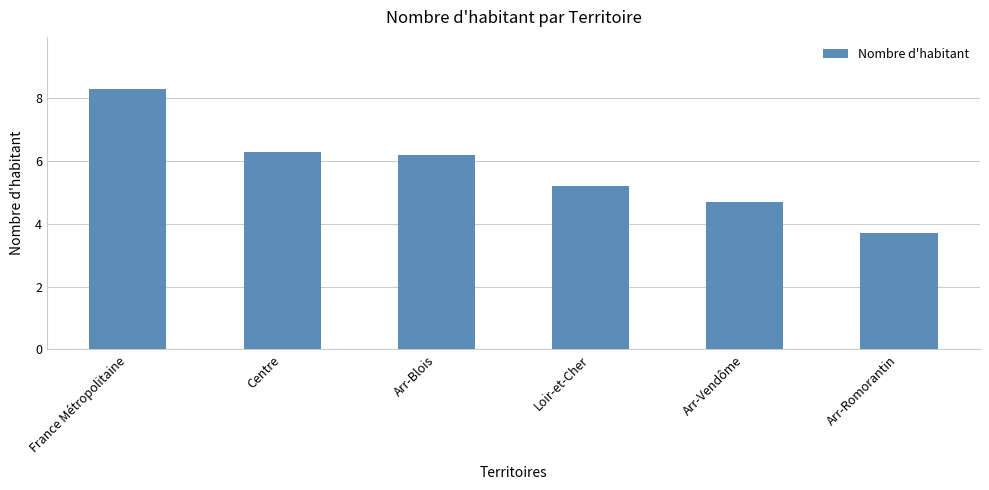

What is the sum of all values?

34.4